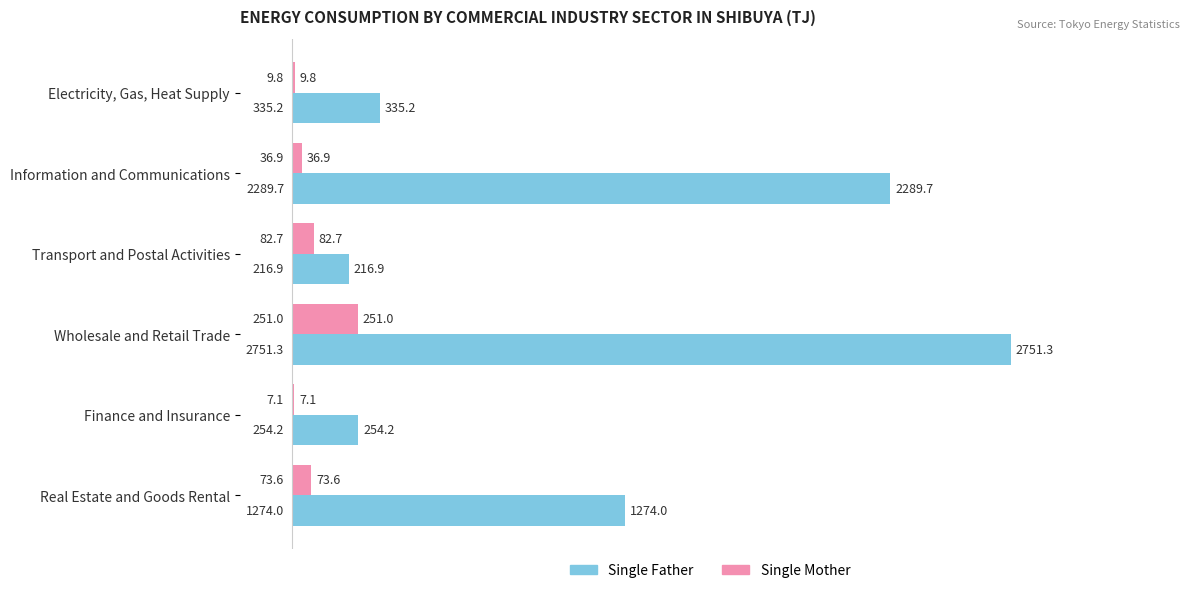

What is the approximate value of Single Mother at Real Estate and Goods Rental?

73.6